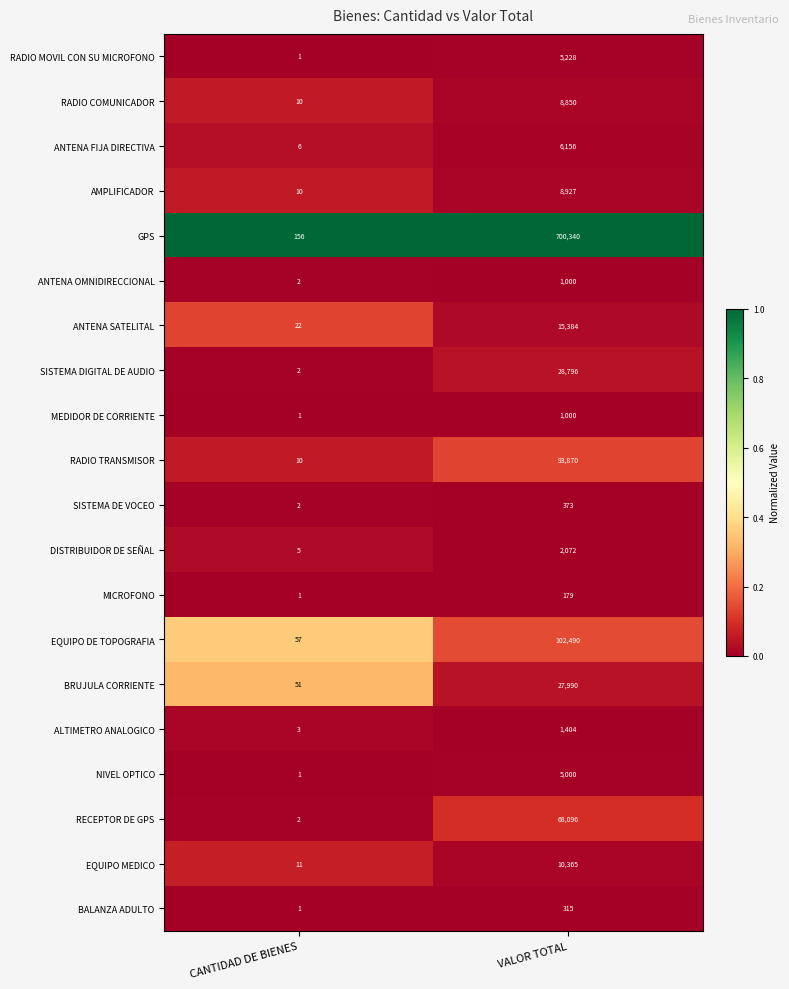

Is it true that BALANZA ADULTO equals 315 at VALOR TOTAL?

True